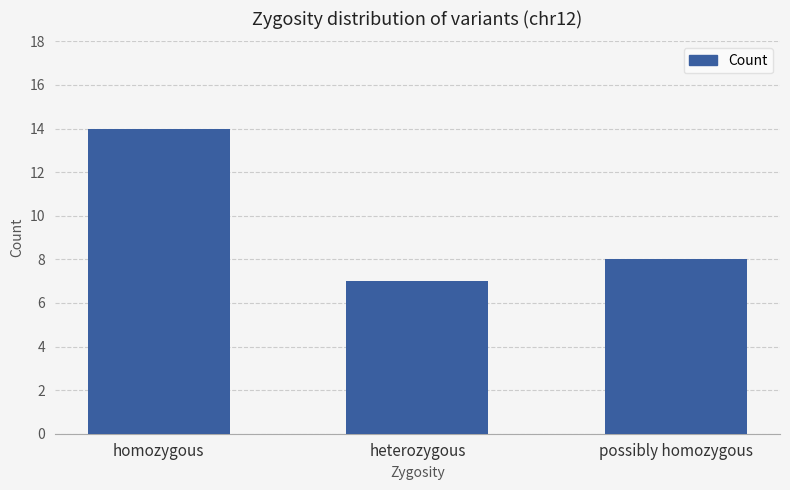

The value at homozygous is 18. True or false?

False